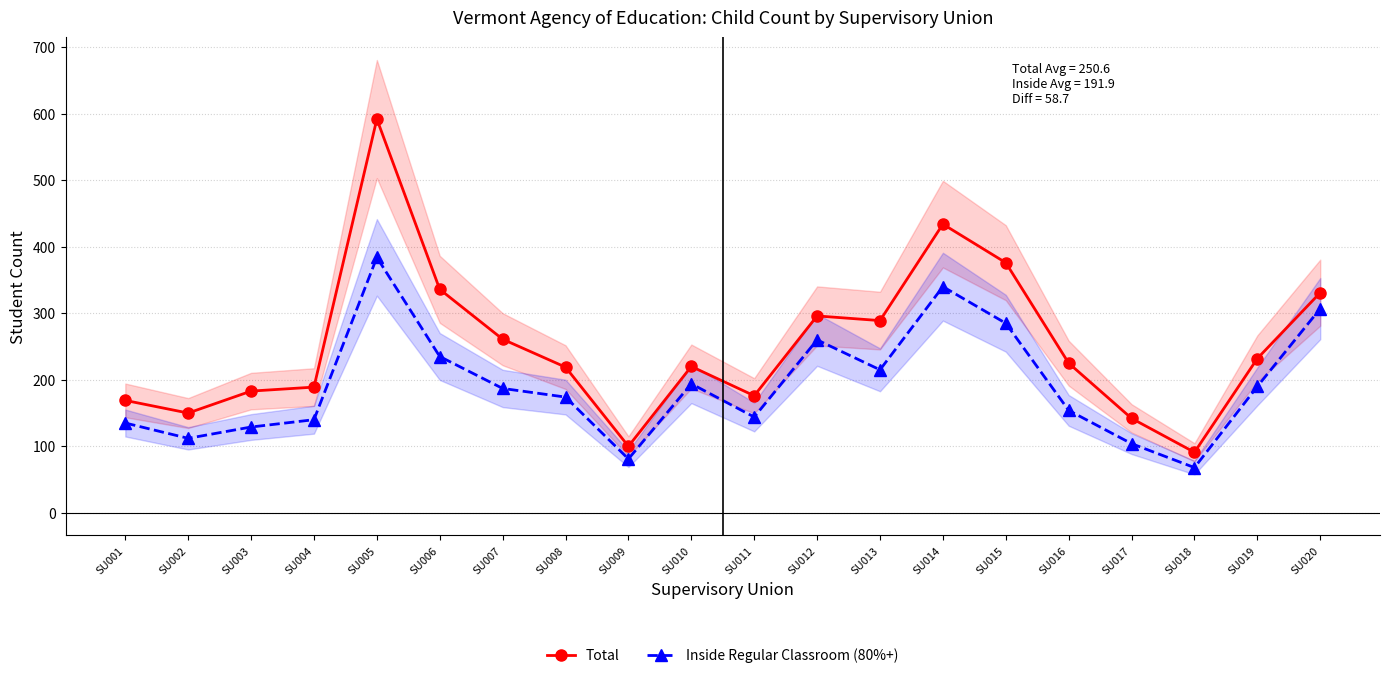

In Total, how many points are lower than both neighbors (excluding endpoints)?

5